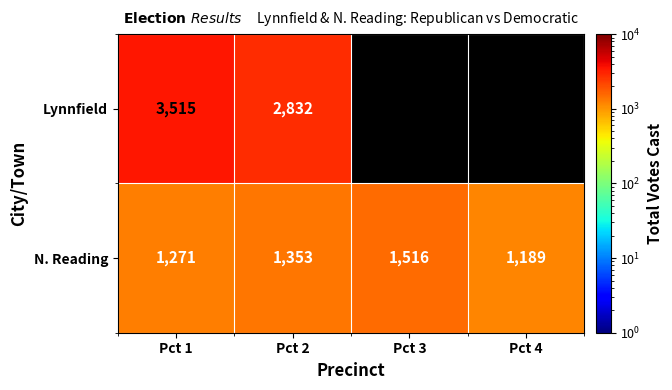

Count the number of categories in the chart.

4